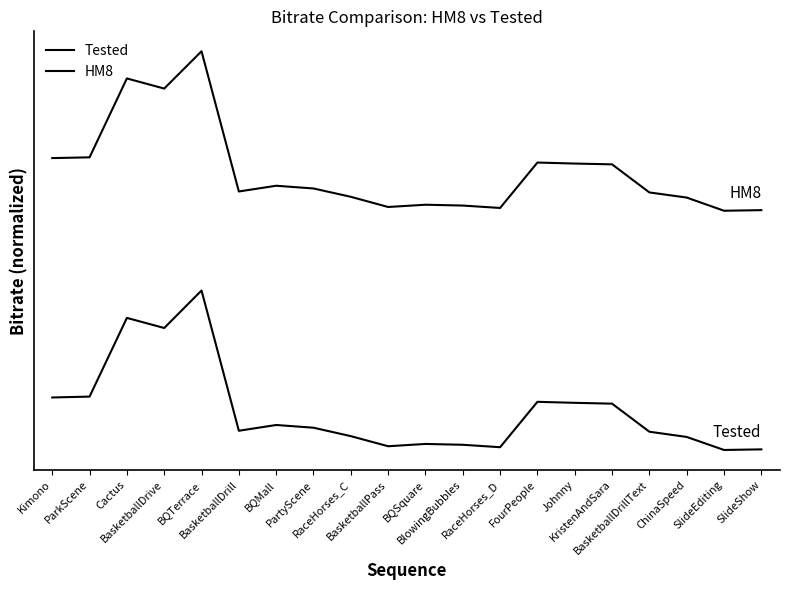

Which series has the largest total across all categories?

HM8